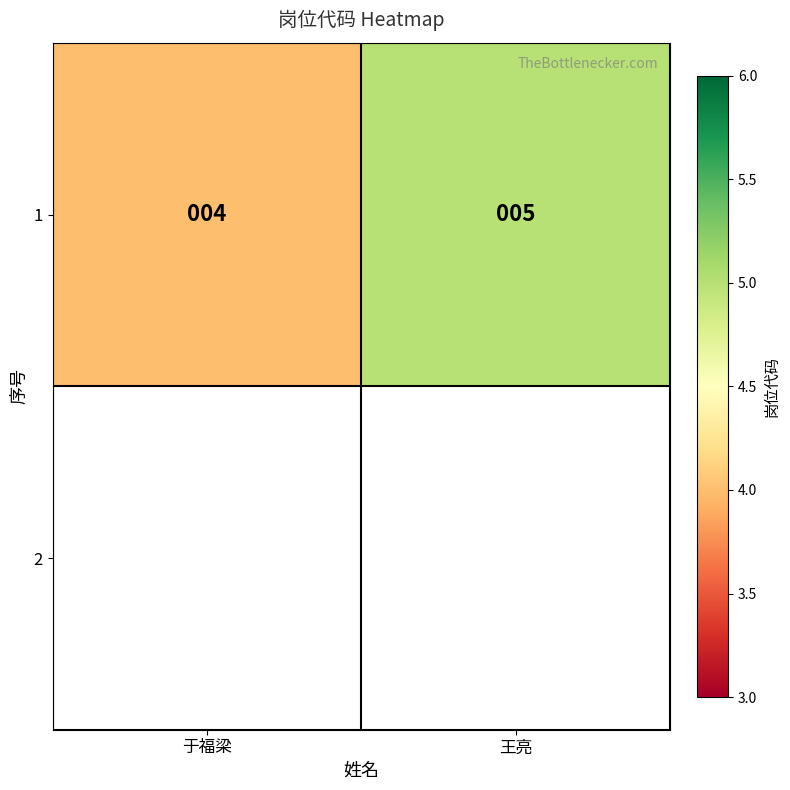

Rank the categories by value from highest to lowest.

王亮, 于福梁